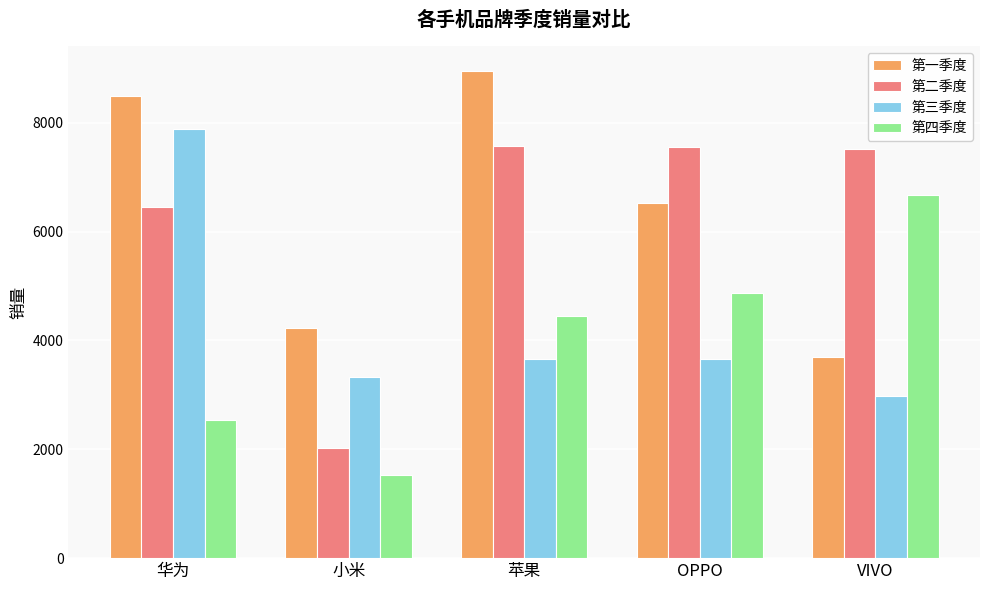

What is the minimum value shown in the chart?

1520